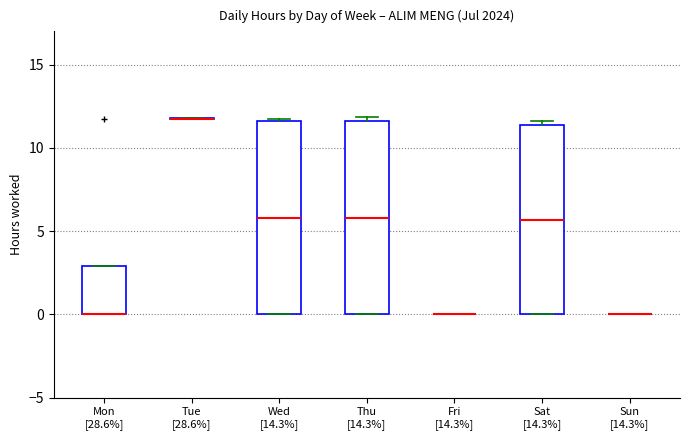

Where is the upper edge of the box for Sat [14.3%] on the y-axis? The values are not printed on the chart, so give them approximately, as read against the axis.

11.5